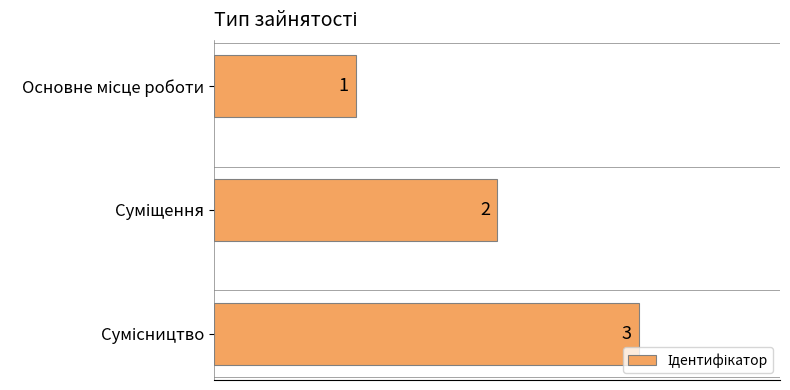

What is the sum of all values?

6